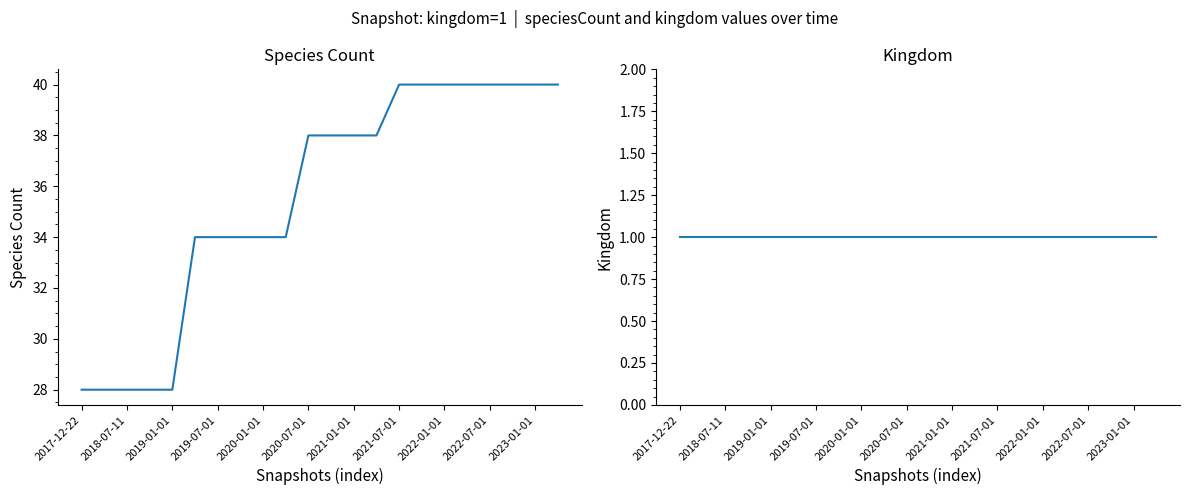

At which label does speciesCount reach its minimum?

2017-12-22